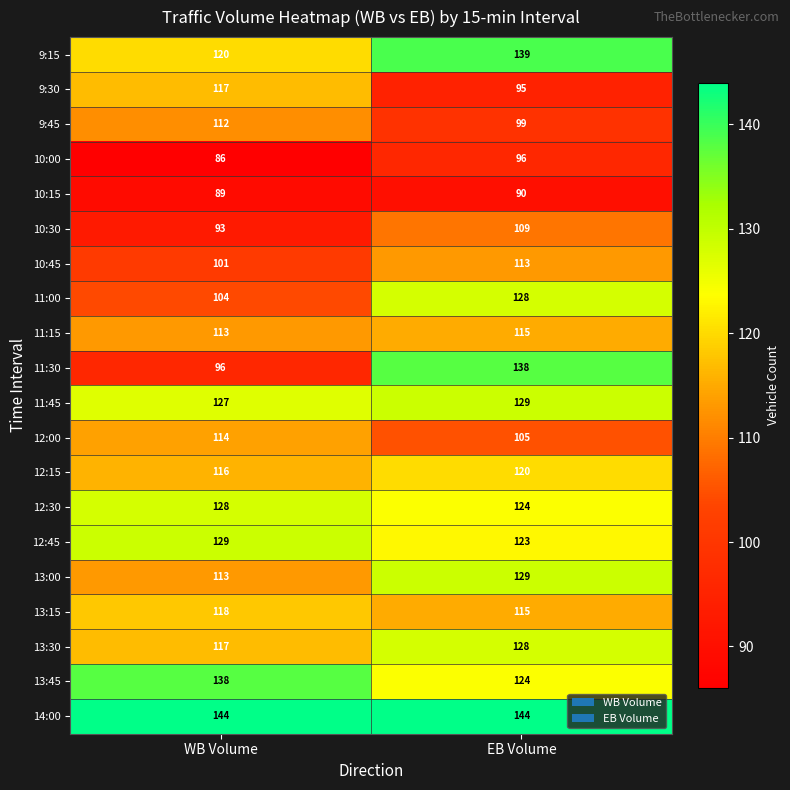

List the labels in order of 11:45 value, largest first.

EB Volume, WB Volume